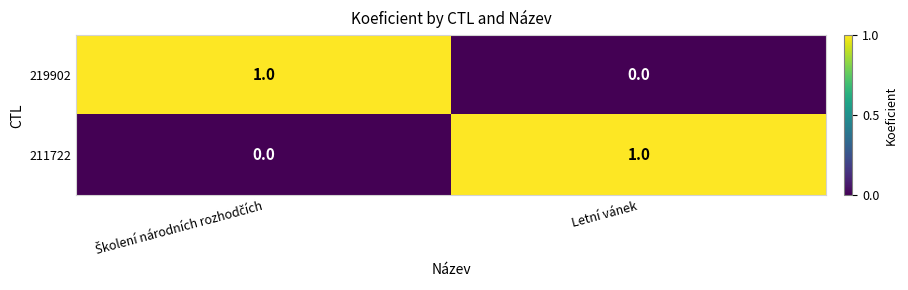

Is it true that 219902 equals -1 at Letní vánek?

False